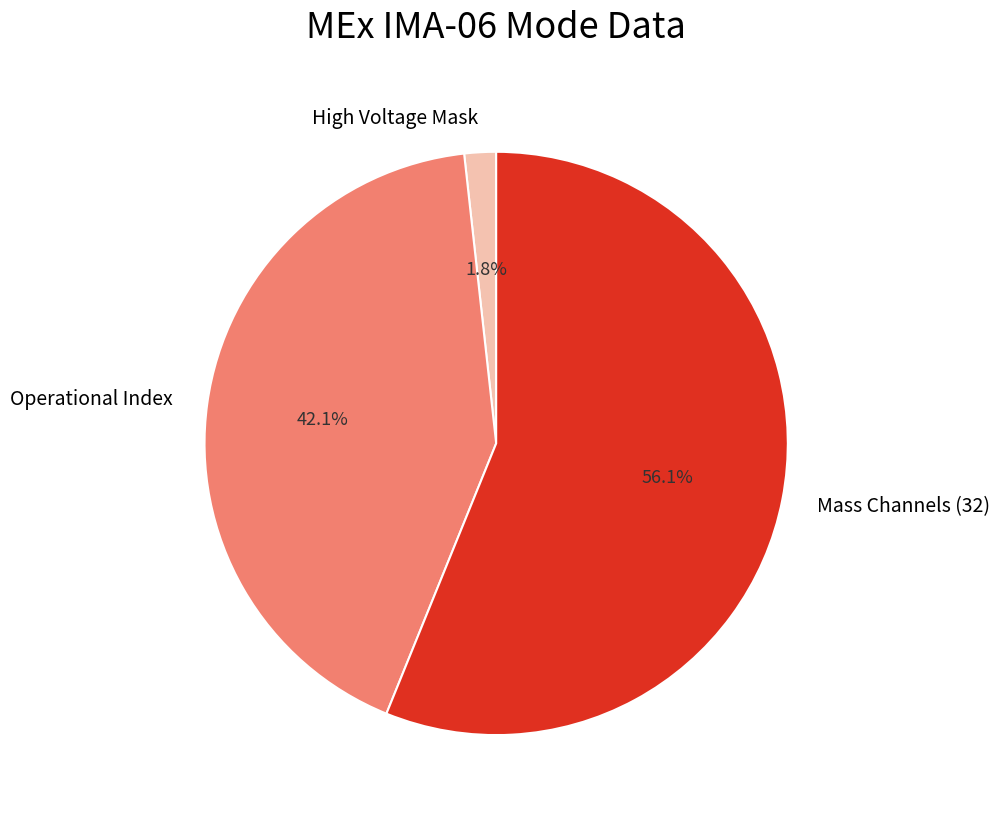

What is the total percentage of Mass Channels (32) and High Voltage Mask?

57.9%